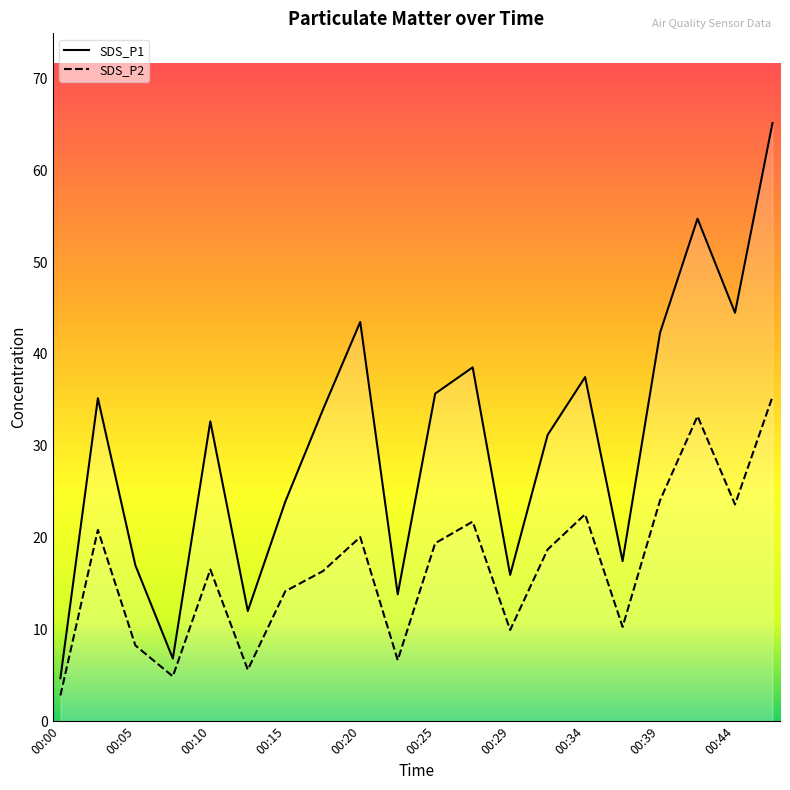

Which series changed the most between 00:20 and 00:42?

SDS_P2